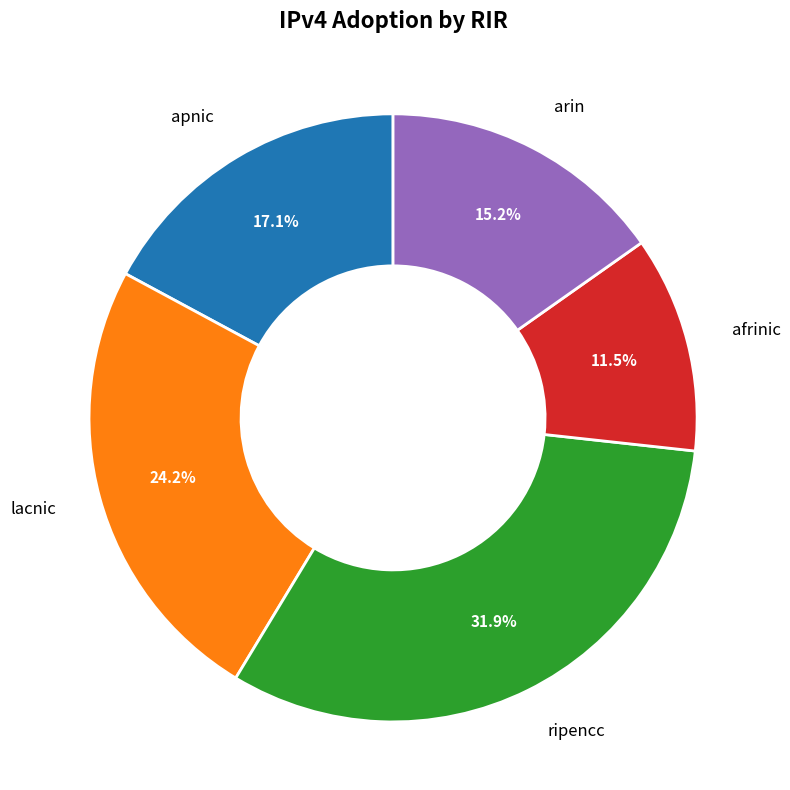

Is there a majority slice in this chart?

No